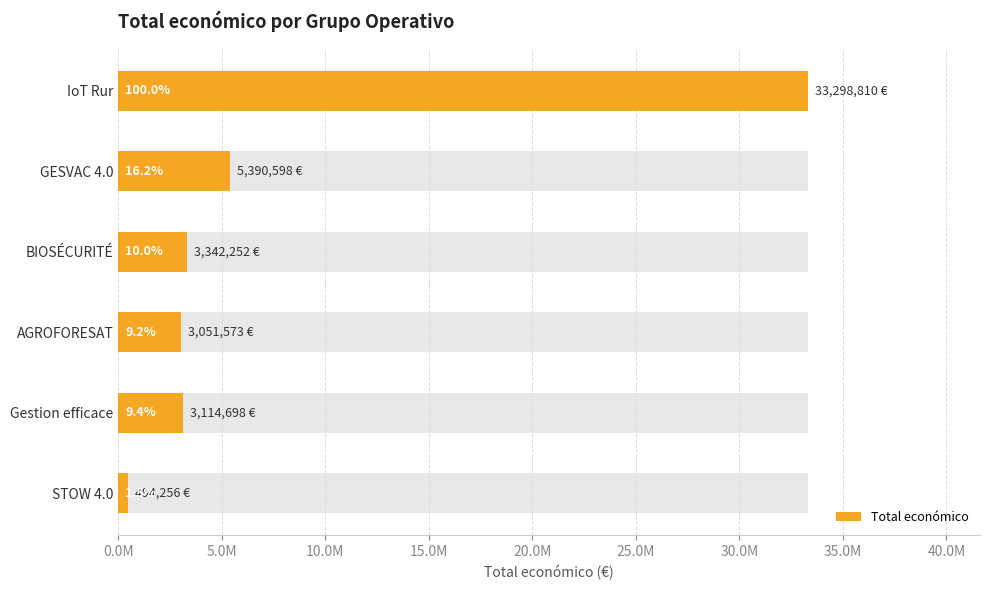

Count the number of data series in this chart.

1